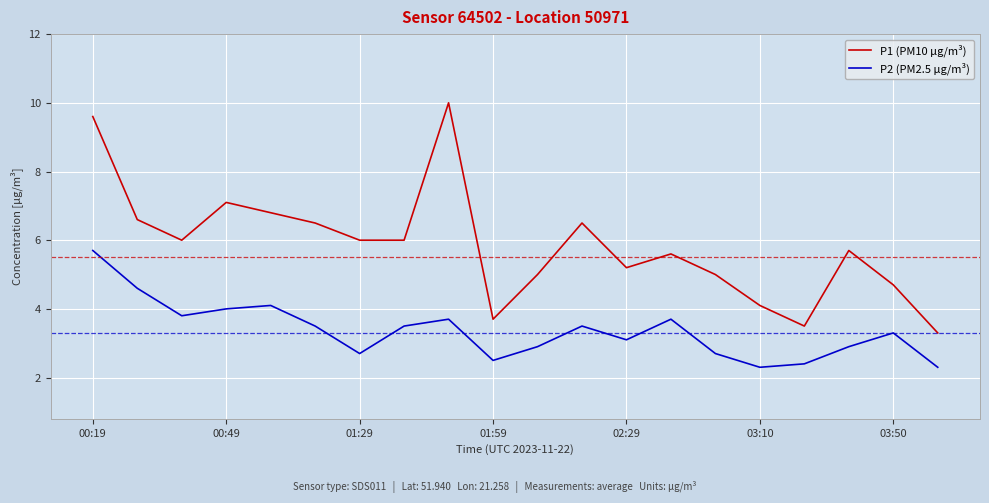

What is the difference between the maximum and minimum values in the P2 (PM2.5 µg/m³) series?

3.4